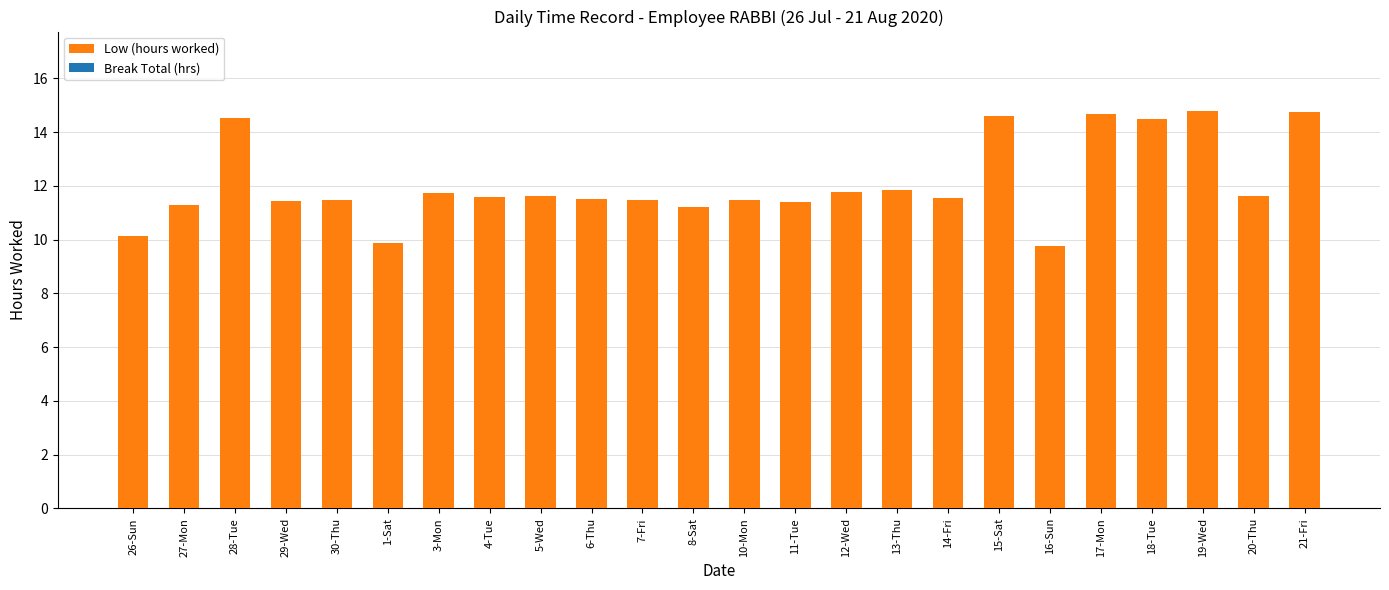

True or false: the data shows 8.0 at 3-Mon.

False